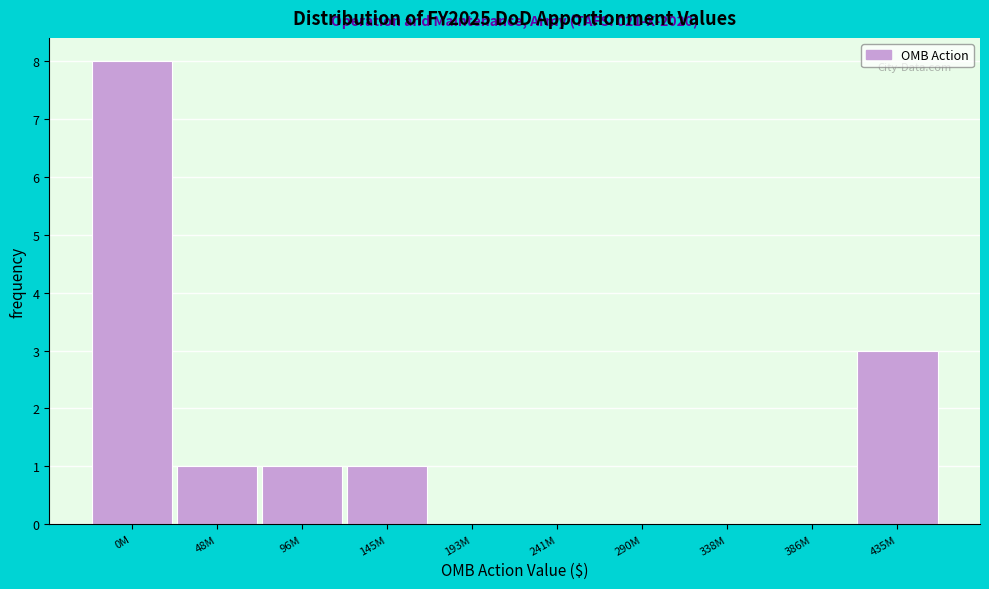

Reading left to right, transcribe all the data shown in this chart.

0M=8	48M=1	96M=1	145M=1	193M=0	241M=0	290M=0	338M=0	386M=0	435M=3